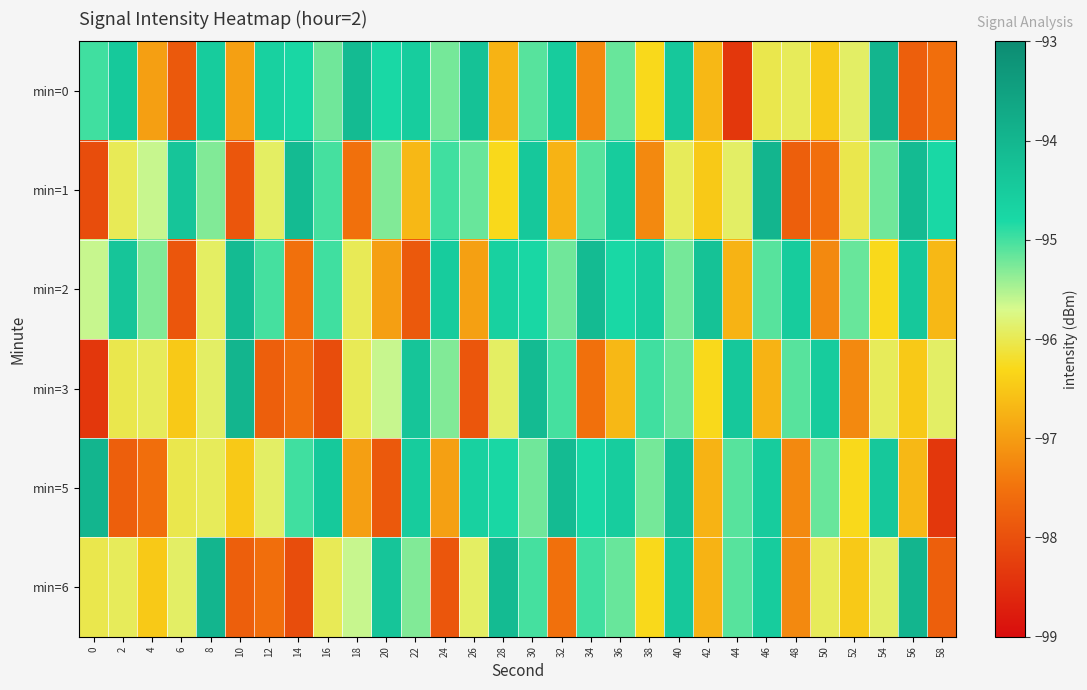

List the series in order of their peak value, lowest first.

min=2, min=0, min=1, min=3, min=5, min=6